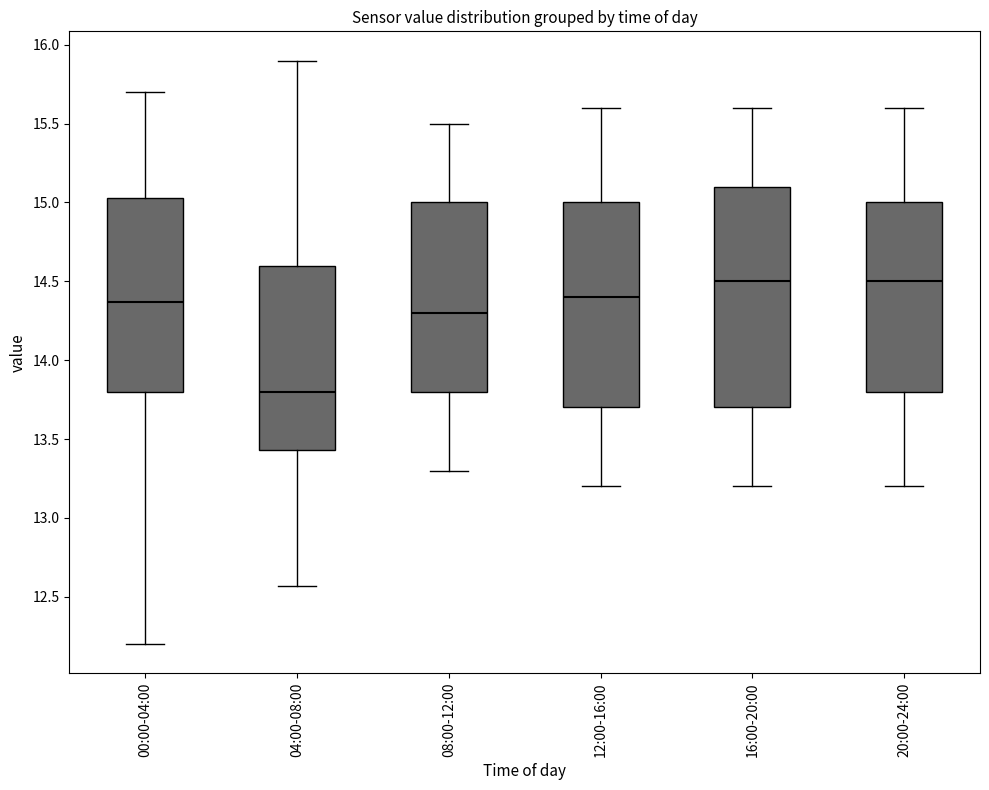

Reading left to right, transcribe this box plot: for each box, give where its median line is, the range the box spans, and where its two whiskers end, as read against the y-axis. The values are not printed on the chart, so give them approximately, as read against the axis.

00:00-04:00: median 14.35, box 13.80 to 15.05, whiskers 12.20 to 15.70
04:00-08:00: median 13.80, box 13.45 to 14.60, whiskers 12.55 to 15.90
08:00-12:00: median 14.30, box 13.80 to 15.00, whiskers 13.30 to 15.50
12:00-16:00: median 14.40, box 13.70 to 15.00, whiskers 13.20 to 15.60
16:00-20:00: median 14.50, box 13.70 to 15.10, whiskers 13.20 to 15.60
20:00-24:00: median 14.50, box 13.80 to 15.00, whiskers 13.20 to 15.60